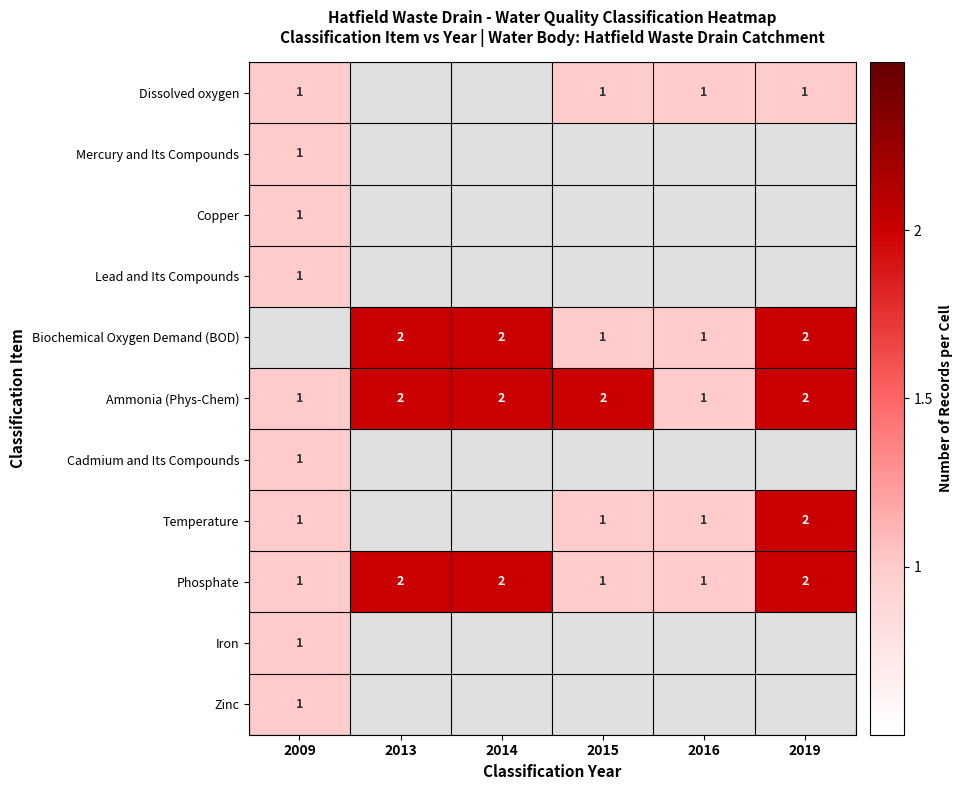

Which label corresponds to the largest value in the chart?

2013